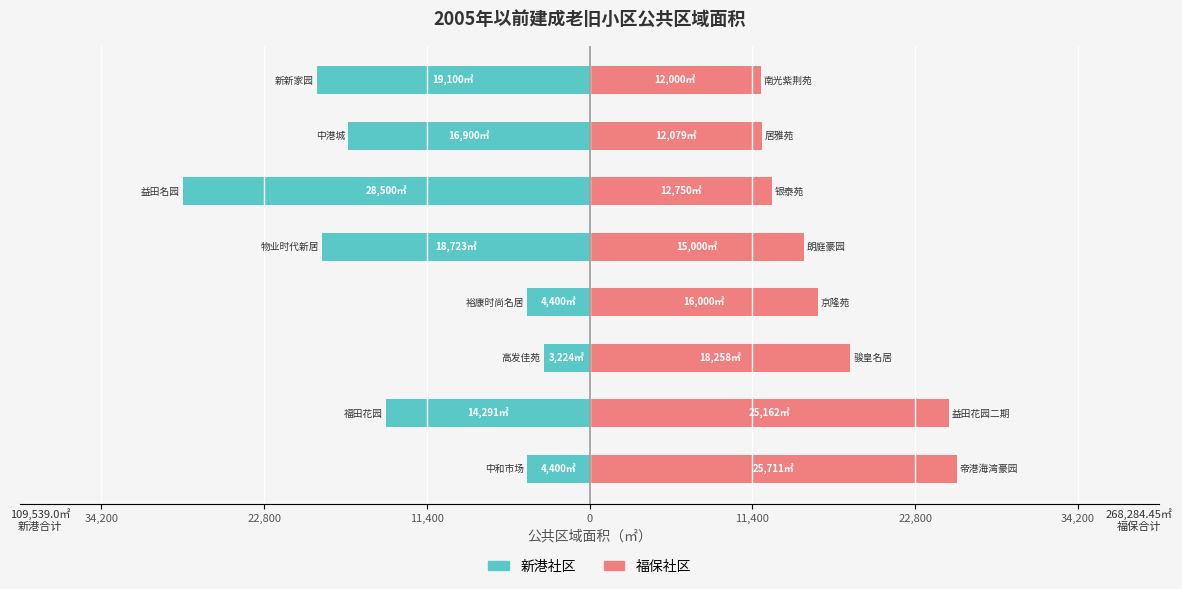

Is it true that 新港社区 equals -19100.0 at 7?

True